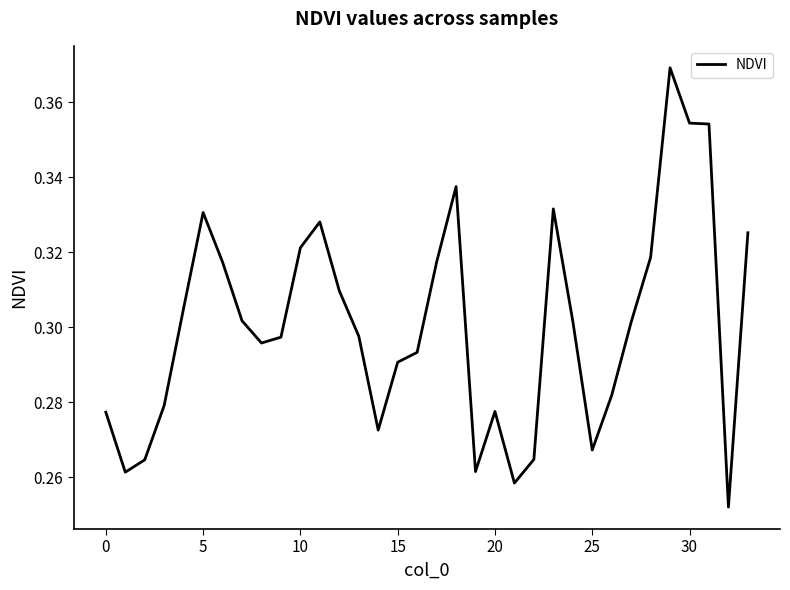

Is this an area chart (filled region under the line)?

No